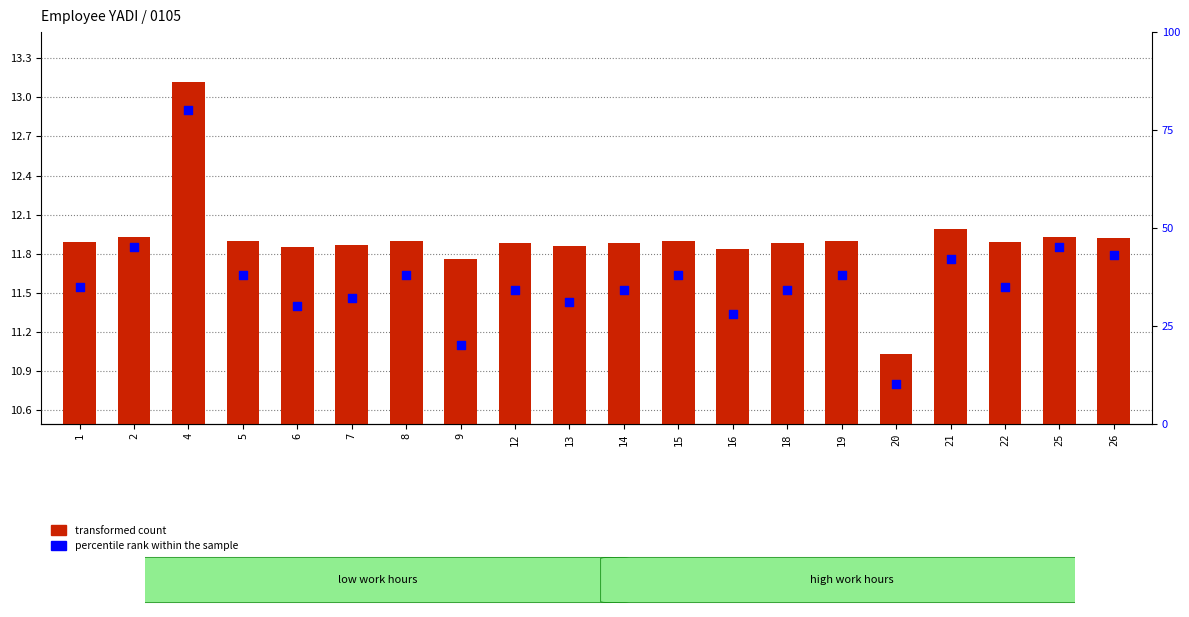

What are all the series names shown in the legend?

transformed count, percentile rank within the sample